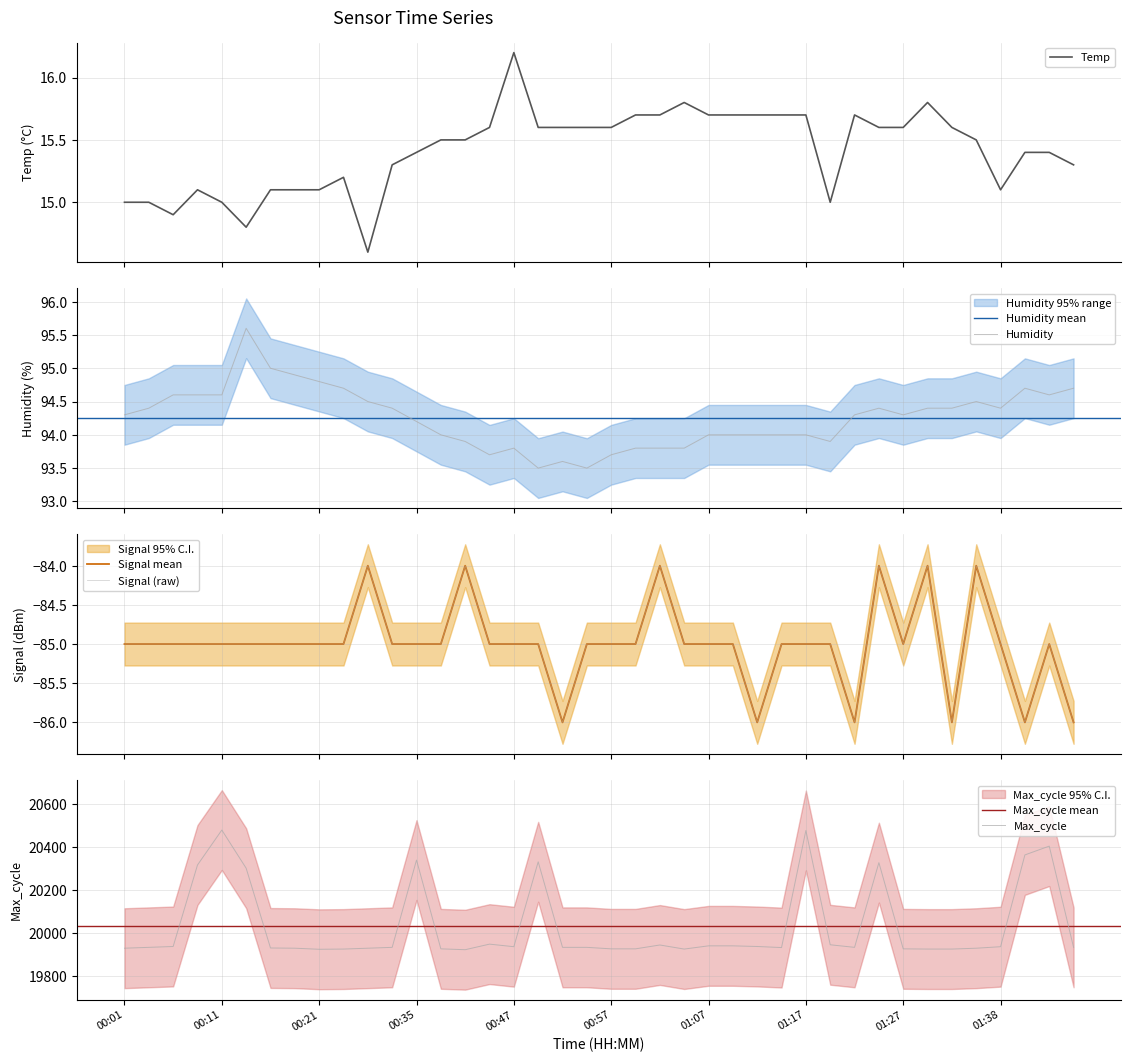

The Temp series shows 23.3 at Signal. True or false?

False